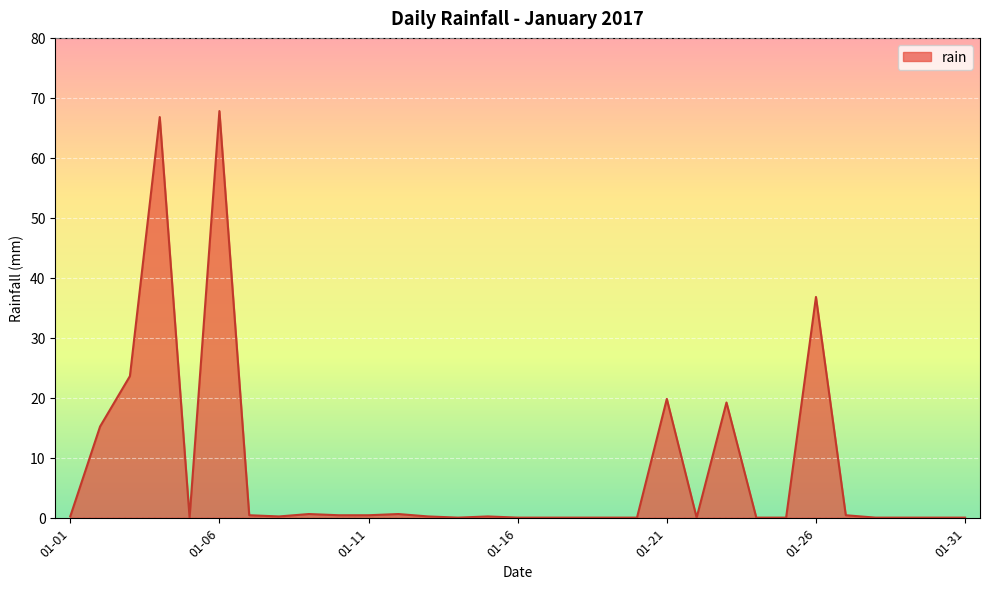

What is the difference between the maximum and minimum values?

67.8